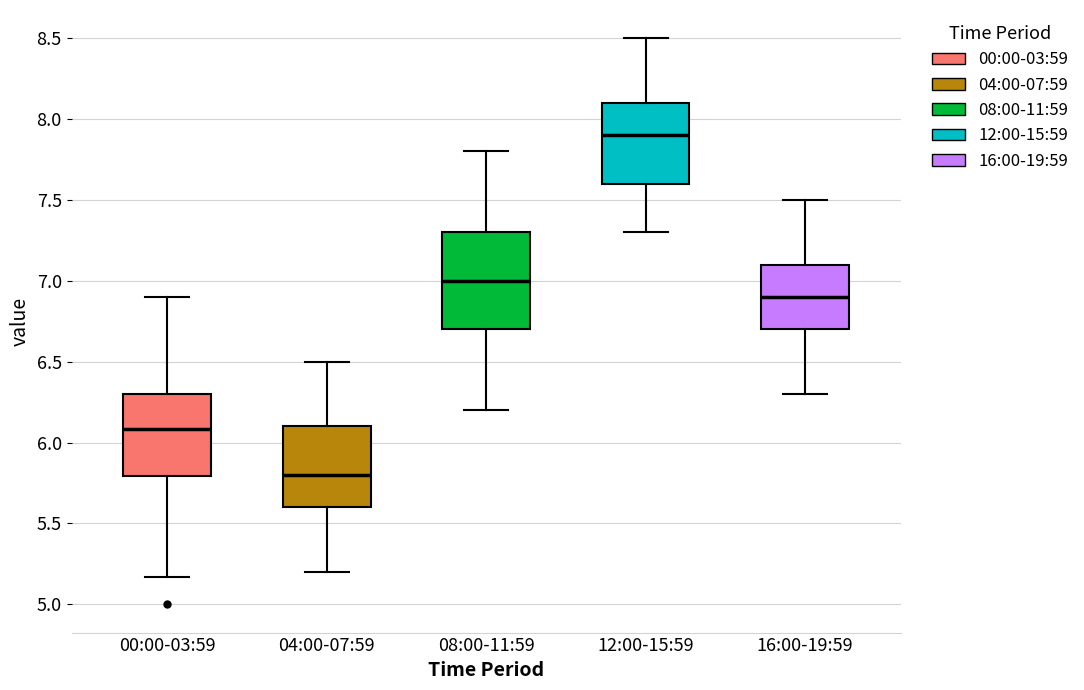

Which box has the highest median line?

12:00-15:59